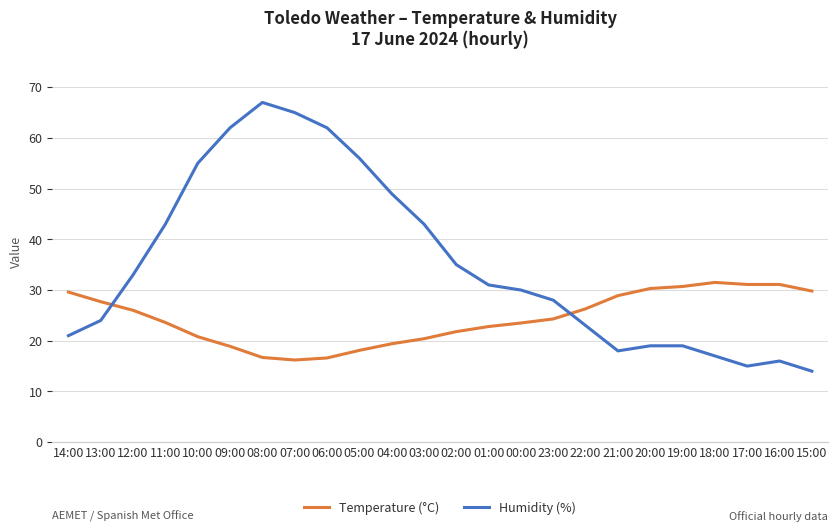

What is the greatest value displayed?

67.0